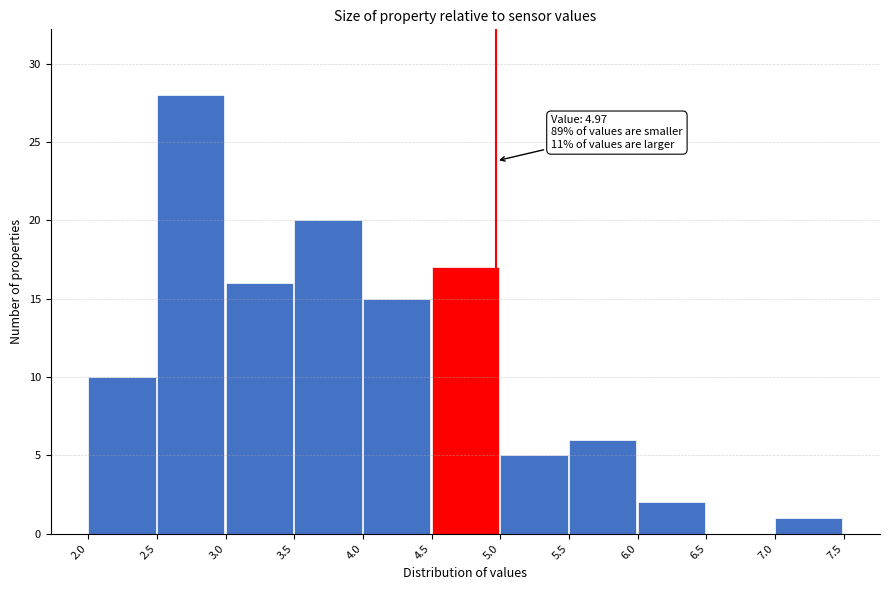

Over which range of the x-axis is the bar tallest?

2.5 to 3.0